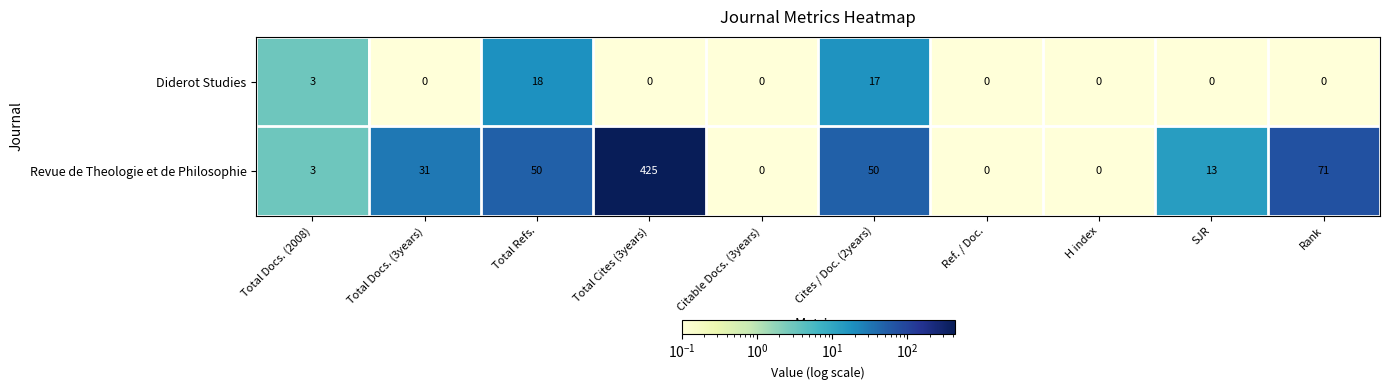

What is the difference between the second highest and minimum values in the Diderot Studies series?

17